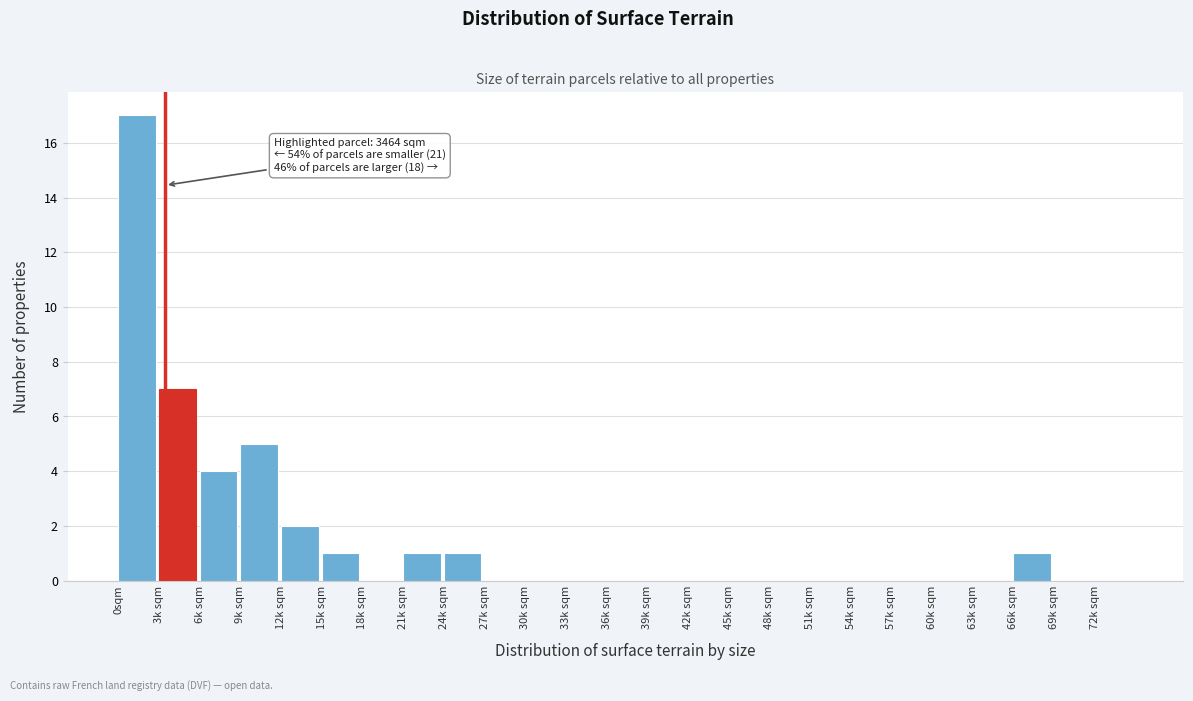

Reading left to right, list all the values displayed in this chart.

0sqm=17	3k sqm=7	6k sqm=4	9k sqm=5	12k sqm=2	15k sqm=1	18k sqm=0	21k sqm=1	24k sqm=1	27k sqm=0	30k sqm=0	33k sqm=0	36k sqm=0	39k sqm=0	42k sqm=0	45k sqm=0	48k sqm=0	51k sqm=0	54k sqm=0	57k sqm=0	60k sqm=0	63k sqm=0	66k sqm=1	69k sqm=0	72k sqm=0